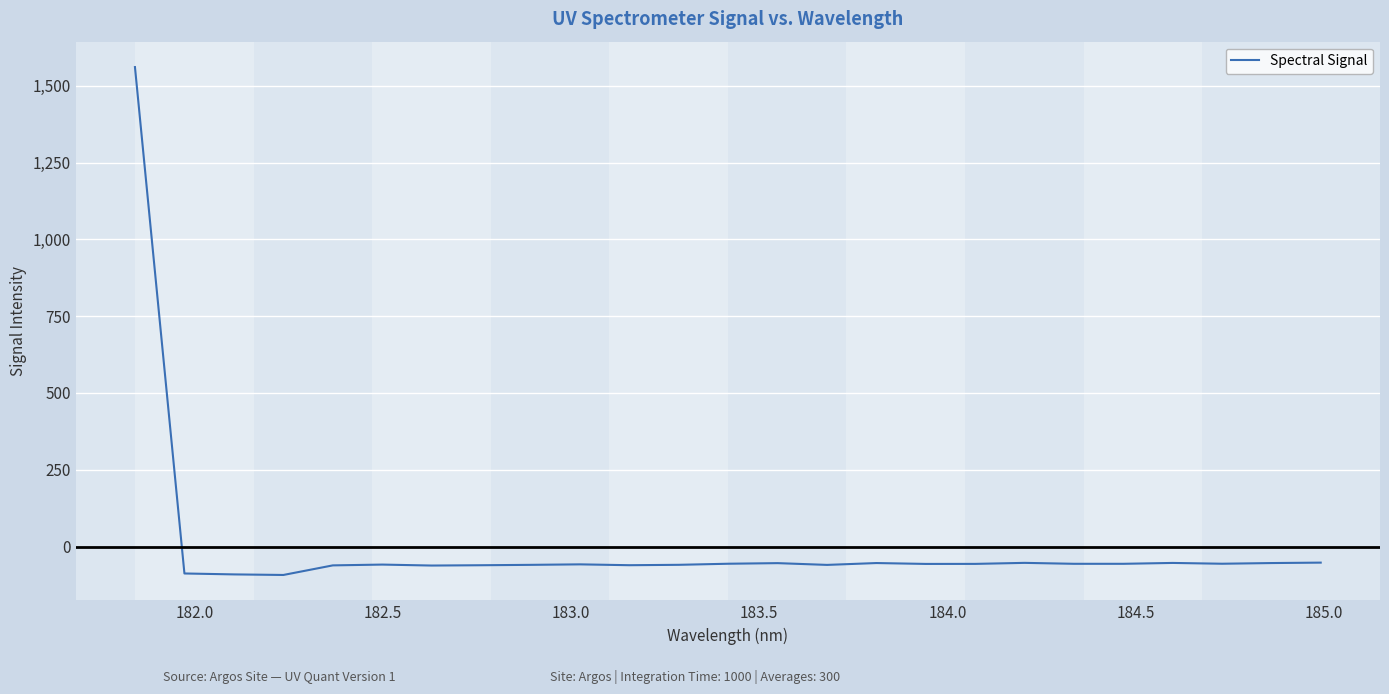

Does the chart display data point markers on the line(s)?

No